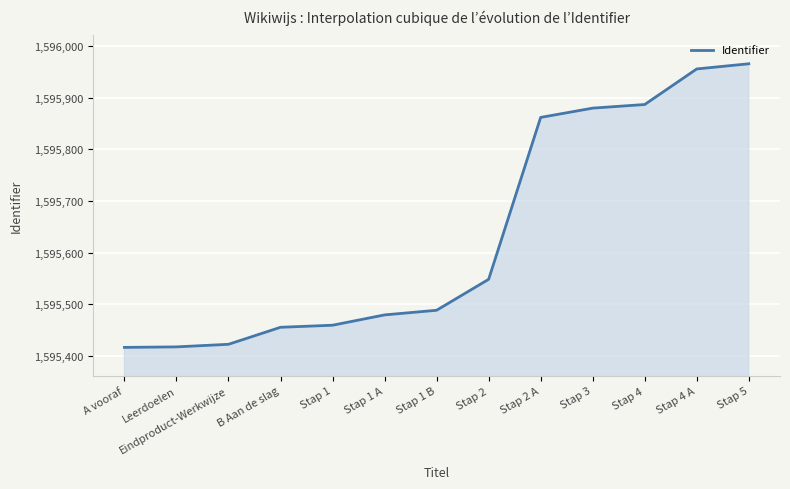

What is the difference between the maximum and minimum values?

550